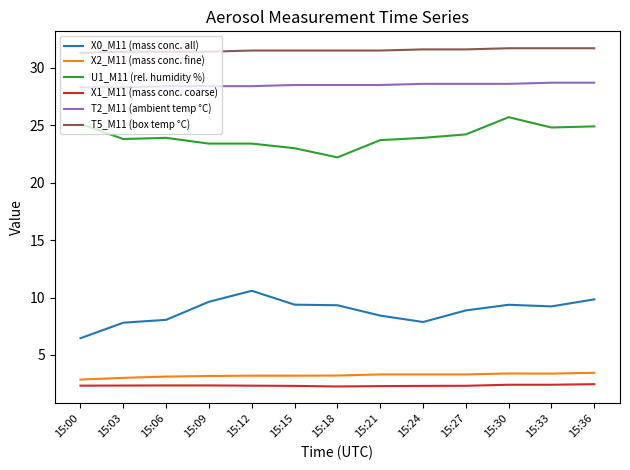

How many lines are shown in the chart?

6